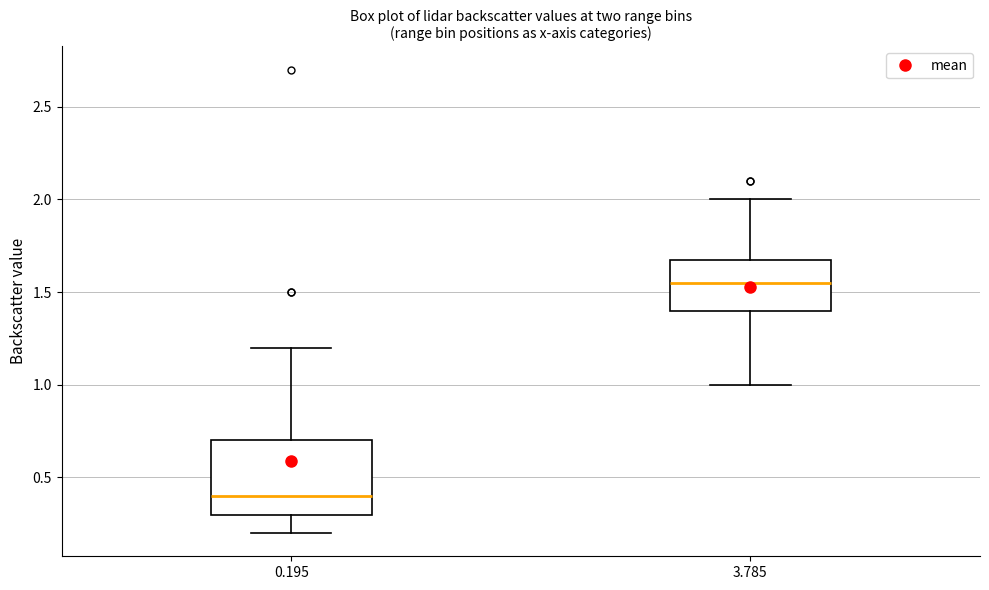

Reading left to right, read every box against the y-axis: the position of its median line, the range the box covers, and the ends of its whiskers. The values are not printed on the chart, so give them approximately, as read against the axis.

0.195: median 0.40, box 0.30 to 0.70, whiskers 0.20 to 1.20
3.785: median 1.55, box 1.40 to 1.70, whiskers 1.00 to 2.00